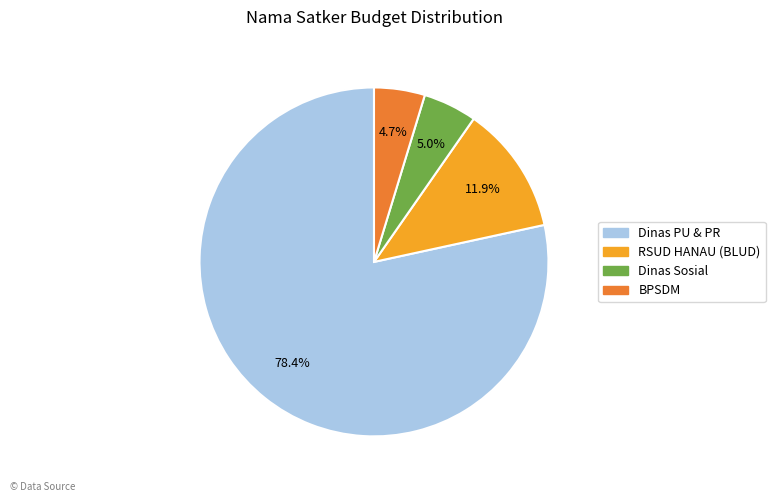

Does any single category account for the majority?

Yes